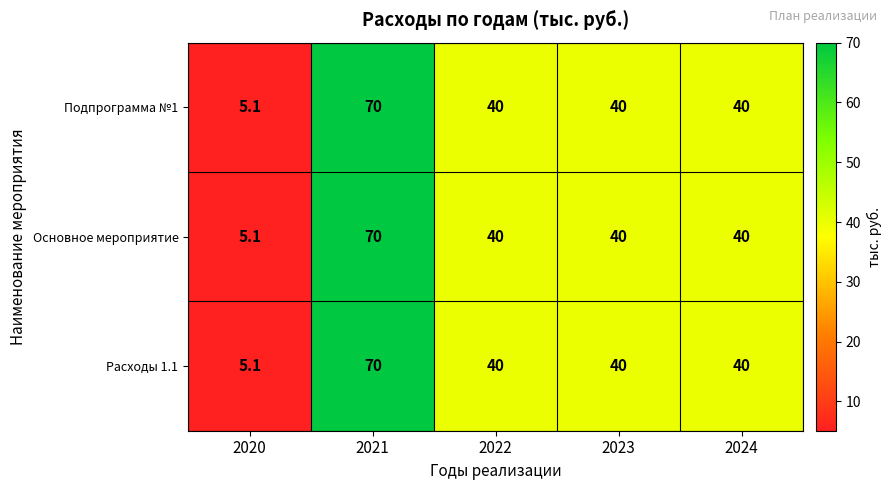

Reading left to right, what are all the values shown in this chart?

Подпрограмма №1: 5.1	70.0	40.0	40.0	40.0
Основное мероприятие: 5.1	70.0	40.0	40.0	40.0
Расходы 1.1: 5.1	70.0	40.0	40.0	40.0